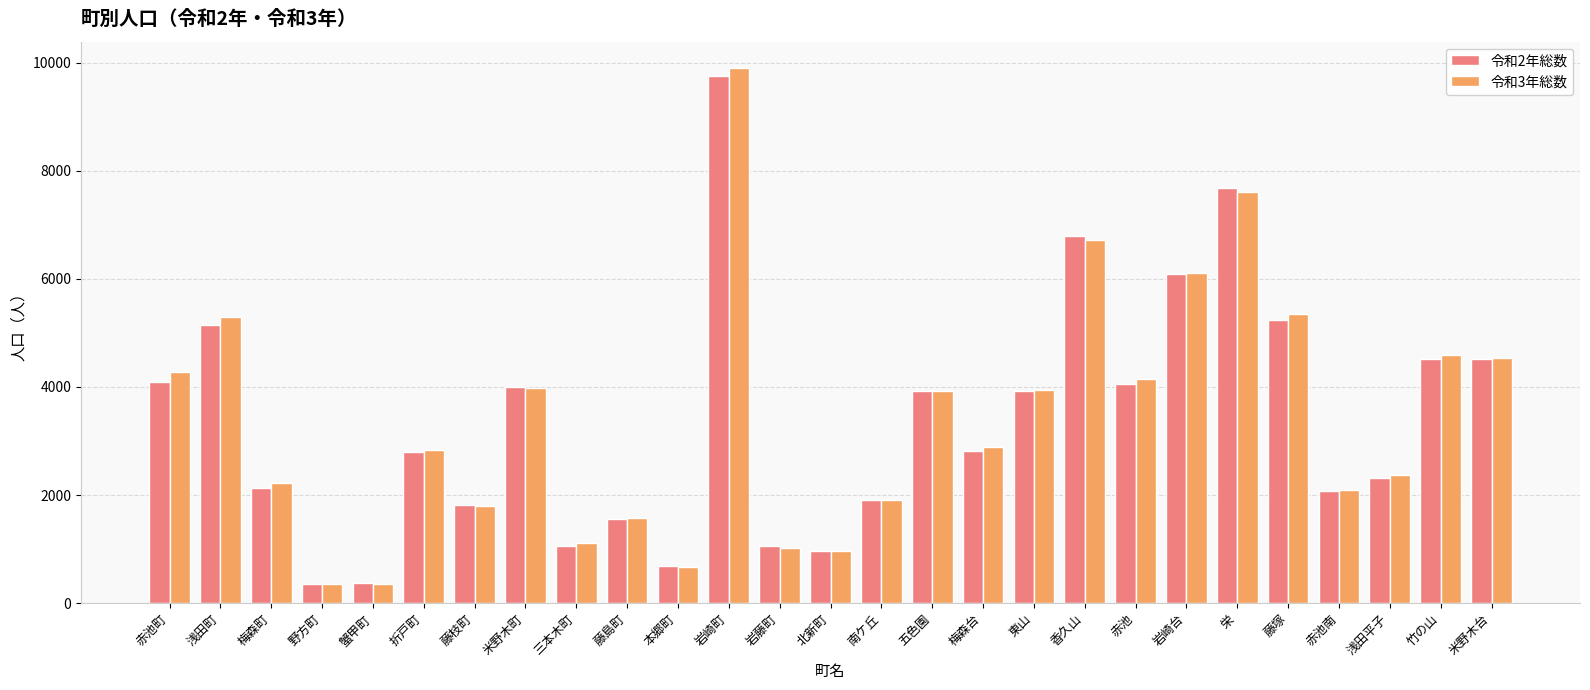

What is the average value of the 令和2年総数 series?

3395